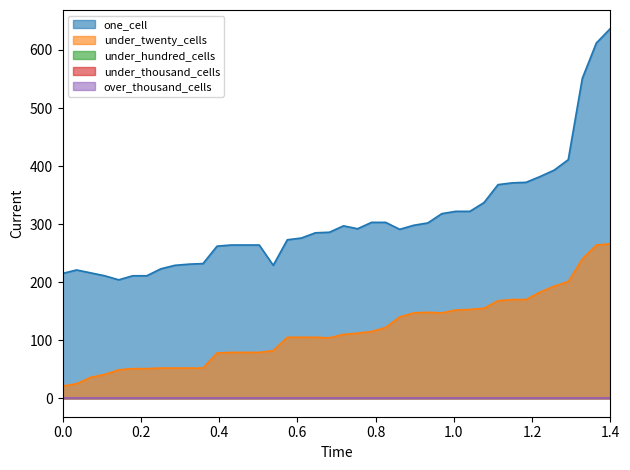

At 2018-07-11, list the series in order from smallest to largest.

under_hundred_cells, under_thousand_cells, over_thousand_cells, under_twenty_cells, one_cell